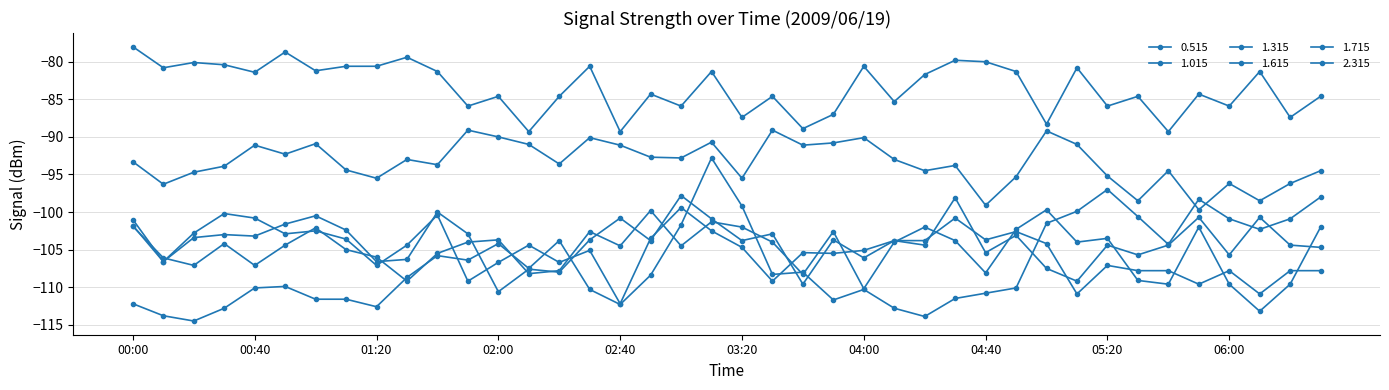

Is this an area chart (filled region under the line)?

No